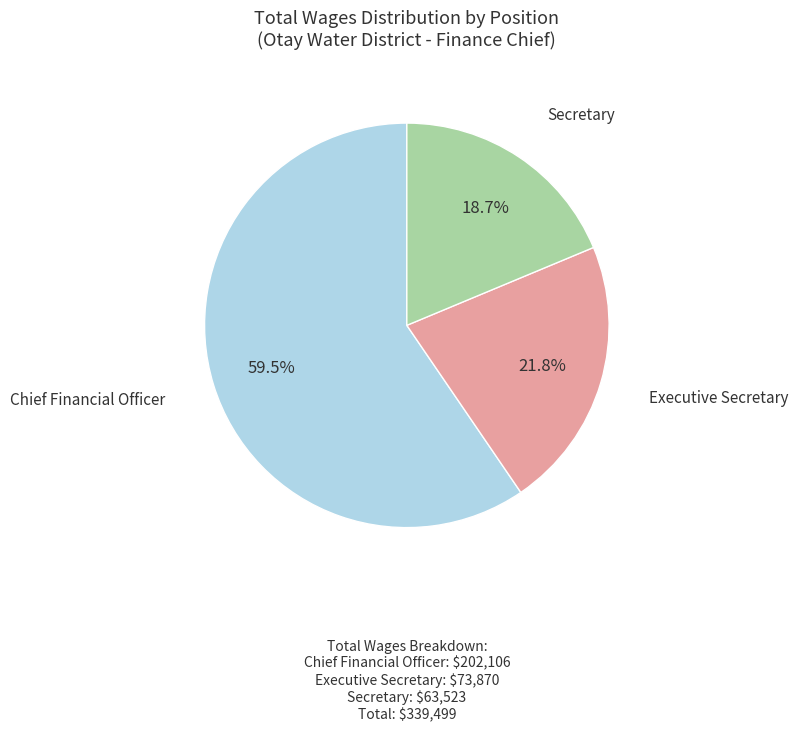

What is the total percentage of Executive Secretary and Chief Financial Officer?

81.3%